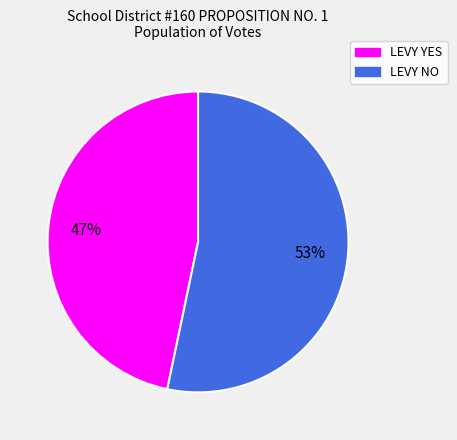

Rank the categories by value from highest to lowest.

LEVY NO, LEVY YES